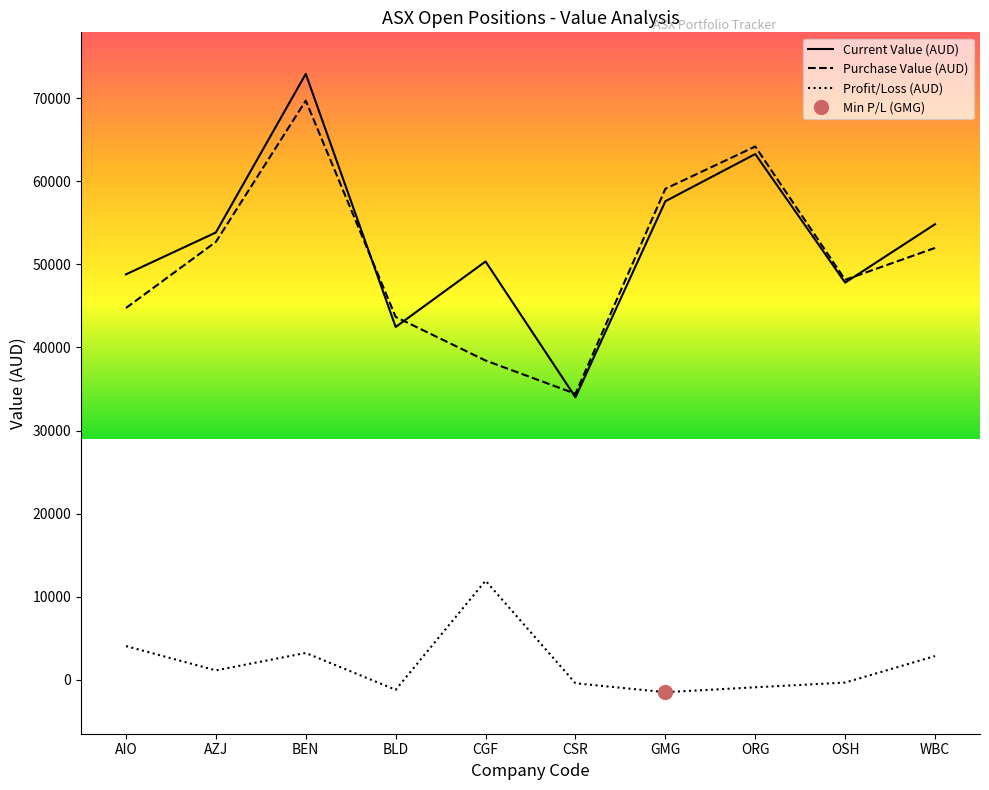

Between which two adjacent categories do Purchase Value (AUD) and Current Value (AUD) first intersect?

BEN and BLD